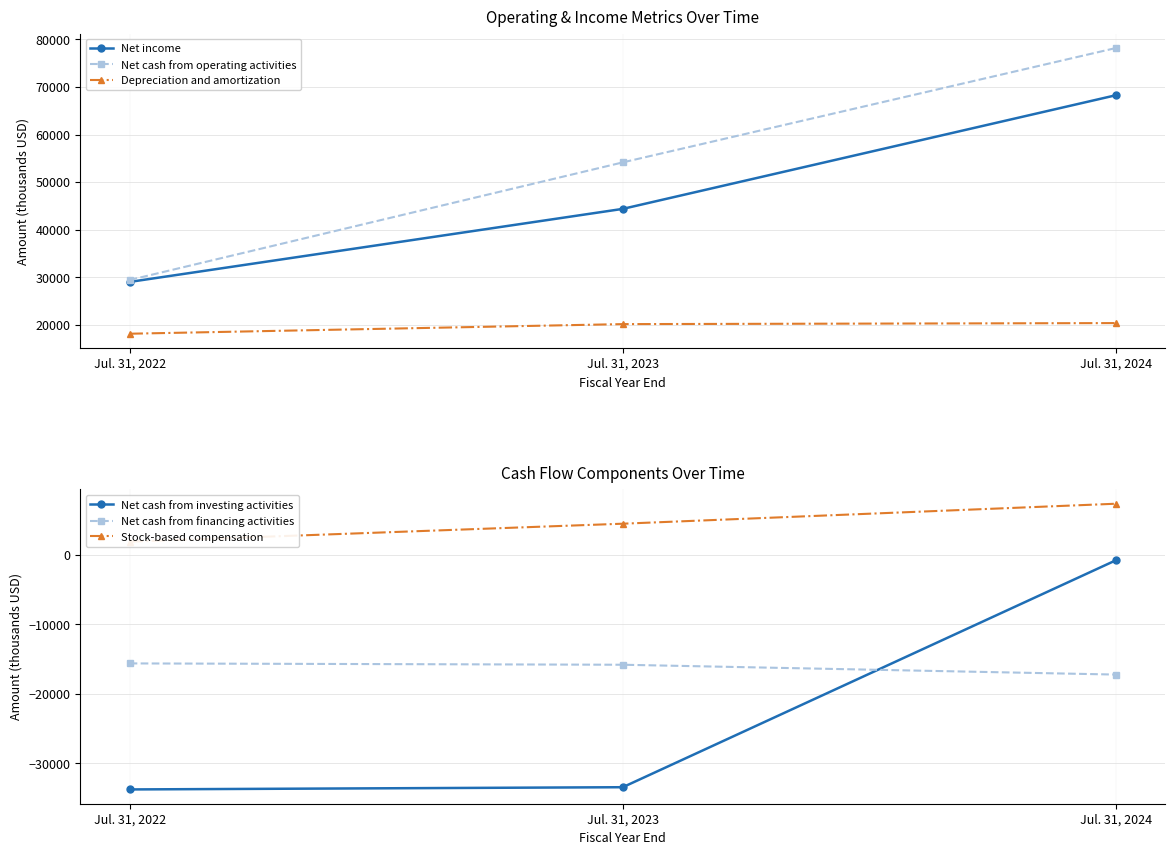

What is the sum of the Net cash from financing activities values at Jul. 31, 2022 and Jul. 31, 2024?

-32843